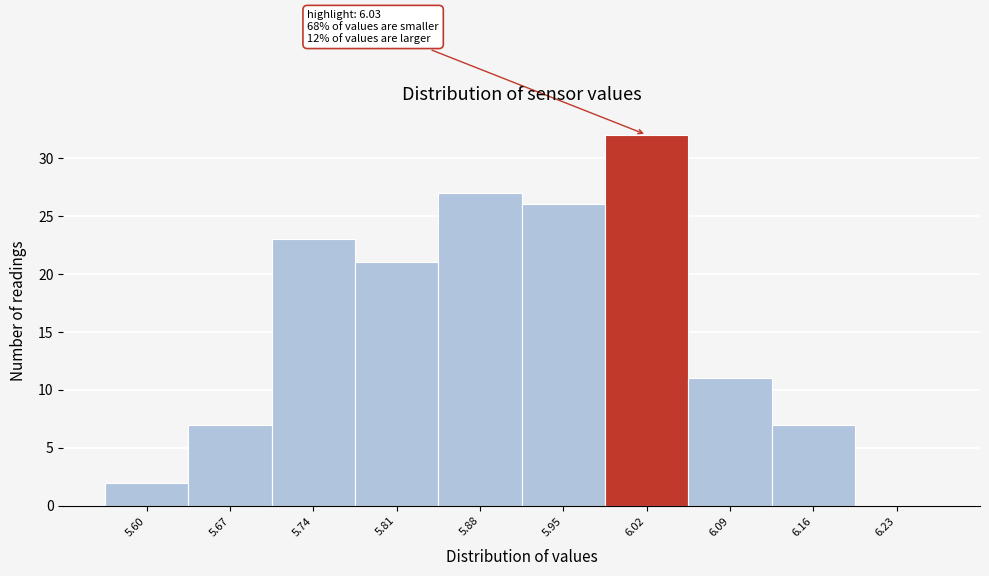

Reading right to left, list all the values displayed in this chart.

6.23=0	6.16=7	6.09=11	6.02=32	5.95=26	5.88=27	5.81=21	5.74=23	5.67=7	5.60=2